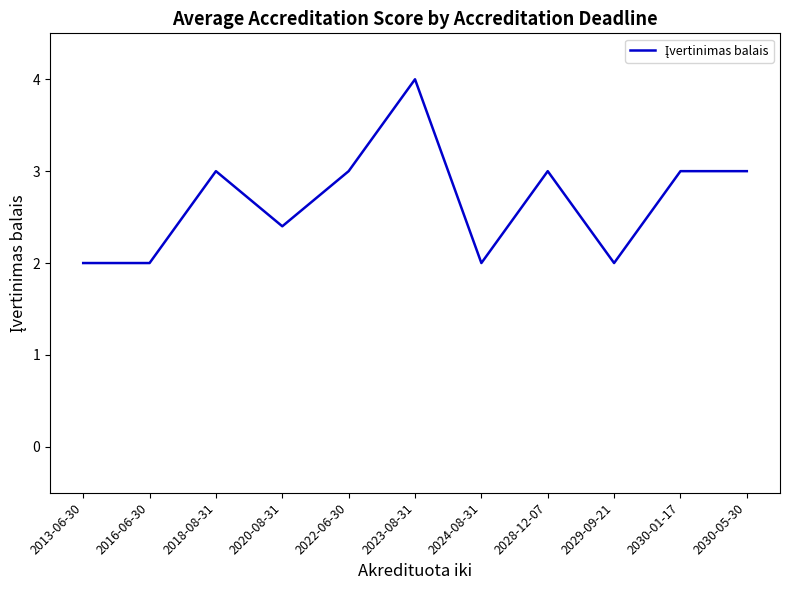

What is the minimum value shown in the chart?

2.0